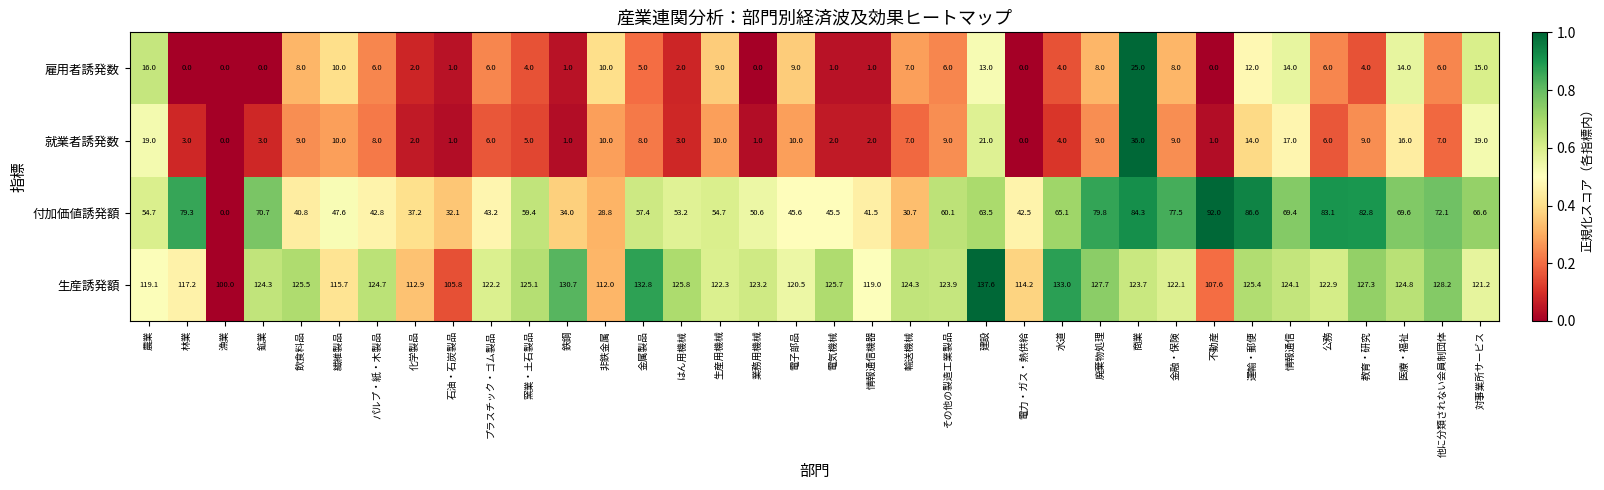

Which series has the largest total across all categories?

生産誘発額